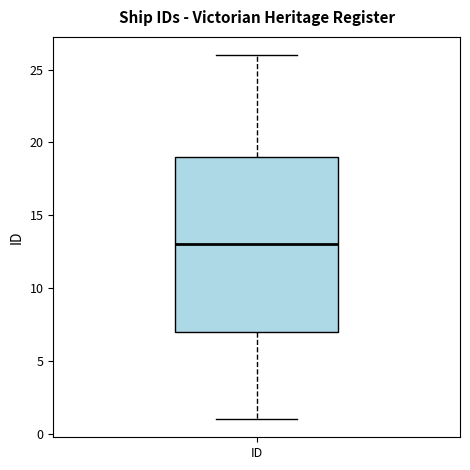

Read this box plot against the y-axis: the position of the median line, the range covered by the box, and the ends of both whiskers. The values are not printed on the chart, so give them approximately, as read against the axis.

median 13, box 7 to 19, whiskers 1 to 26